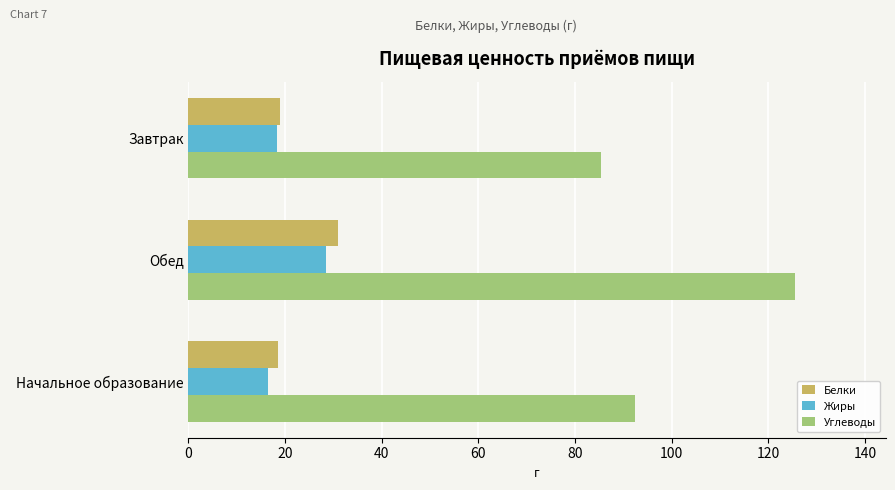

Is it true that Белки equals 18.9 at Завтрак?

True